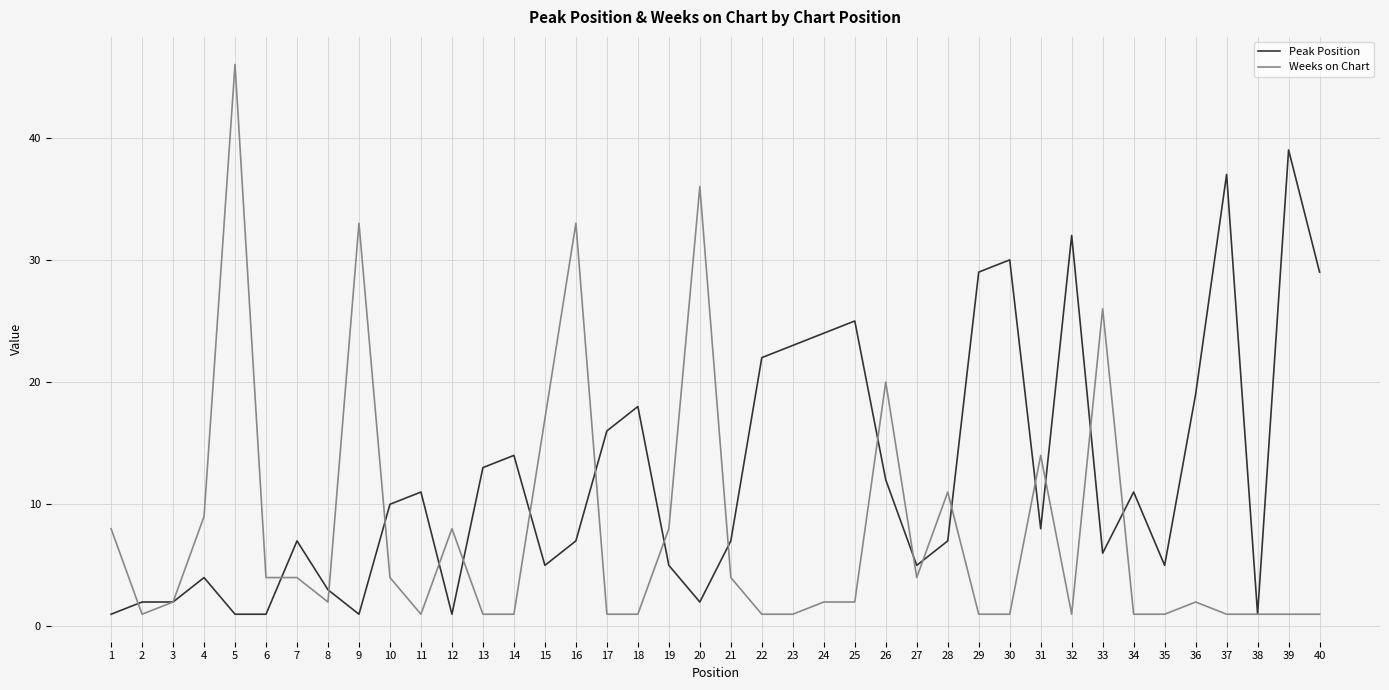

Reading right to left, list all the values displayed in this chart.

Peak Position: 29	39	1	37	19	5	11	6	32	8	30	29	7	5	12	25	24	23	22	7	2	5	18	16	7	5	14	13	1	11	10	1	3	7	1	1	4	2	2	1
Weeks on Chart: 1	1	1	1	2	1	1	26	1	14	1	1	11	4	20	2	2	1	1	4	36	8	1	1	33	17	1	1	8	1	4	33	2	4	4	46	9	2	1	8